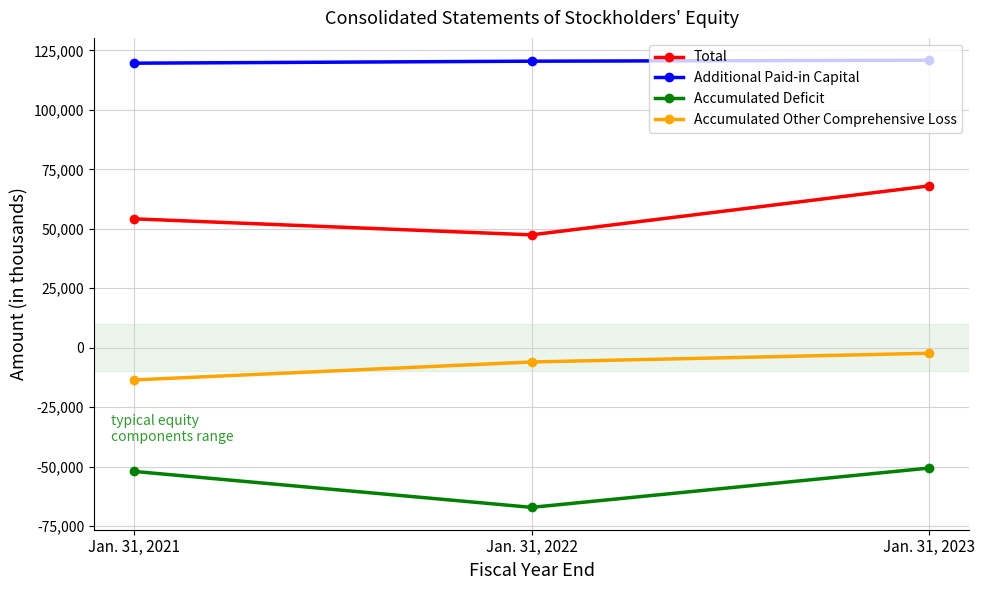

What is the sum of all Additional Paid-in Capital values?

361037